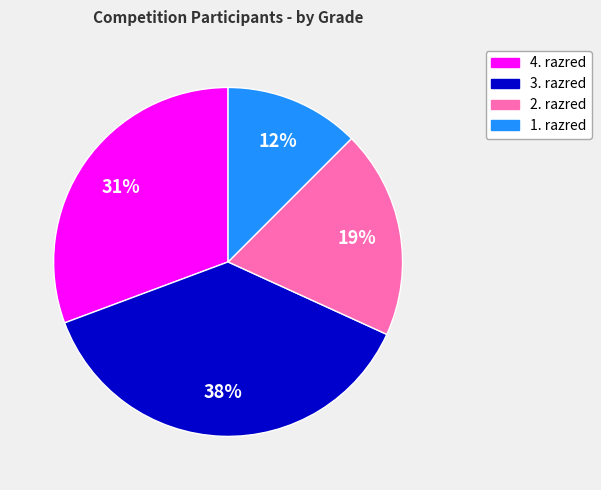

Count the number of slices in the pie.

4